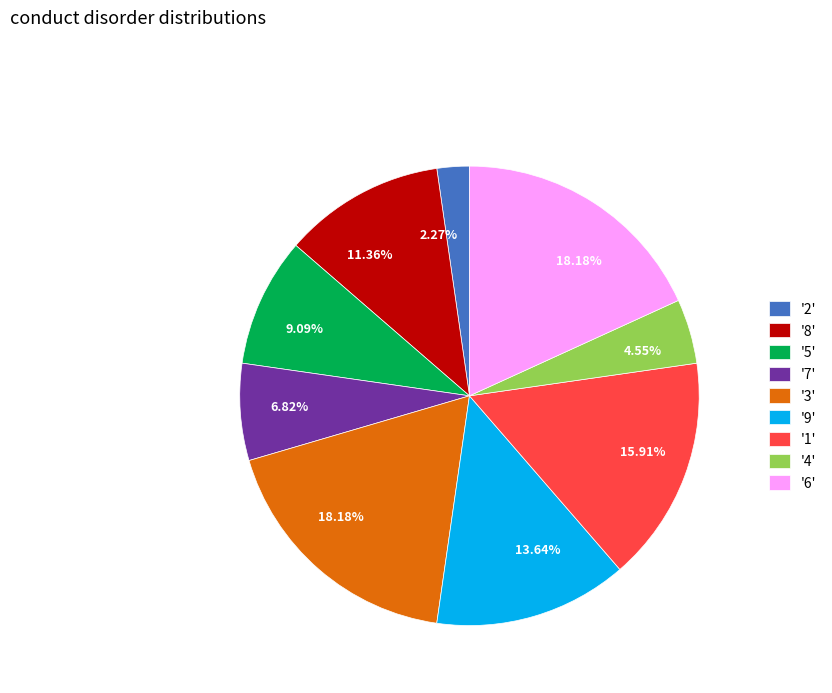

Is there a majority slice in this chart?

No